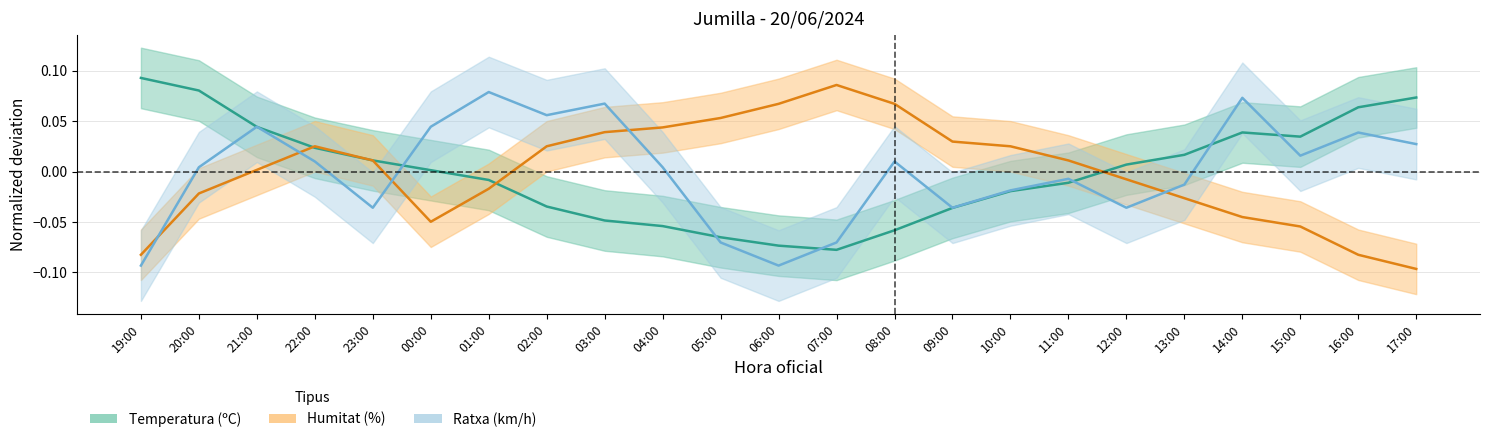

What are all the series names shown in the legend?

Temperatura, Humitat, Ratxa